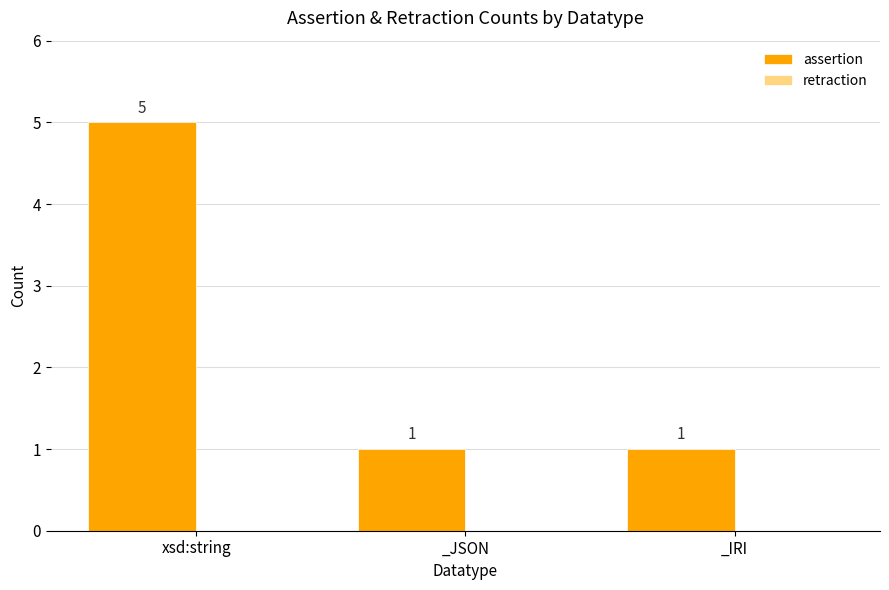

What is the greatest value displayed?

5